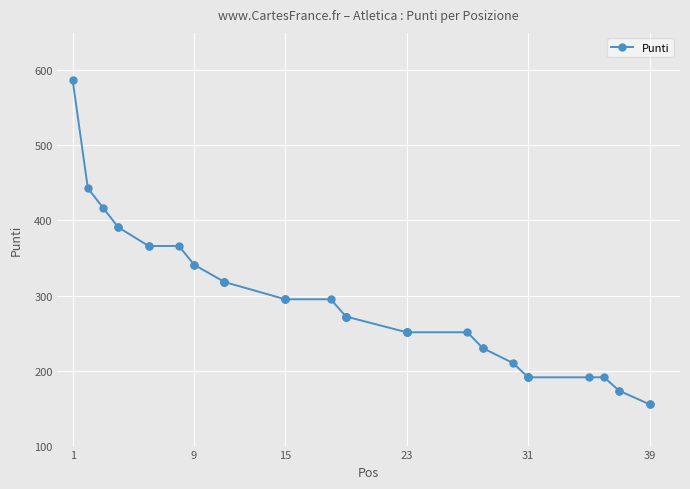

Which category has the highest value across all series?

1